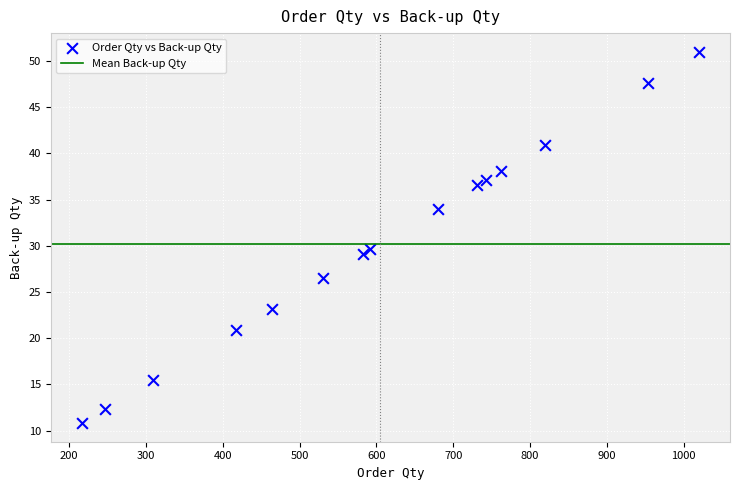

What is the range of Y values (max minus min)?

40.2